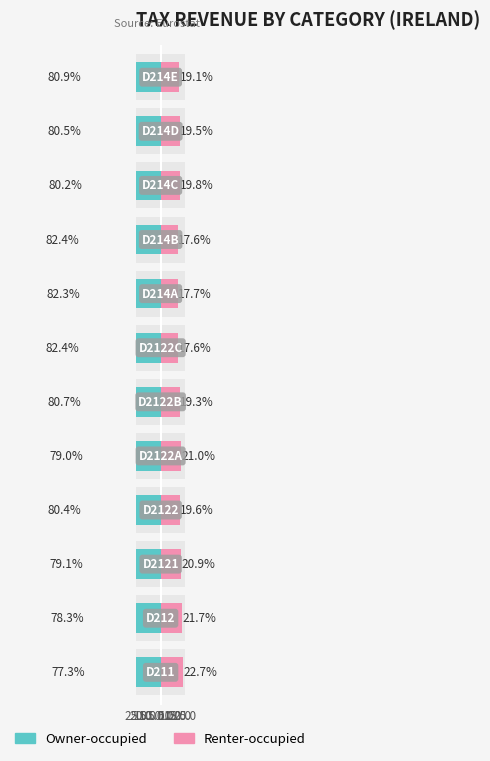

Read the Owner-occupied value at 15.0.

-82.4